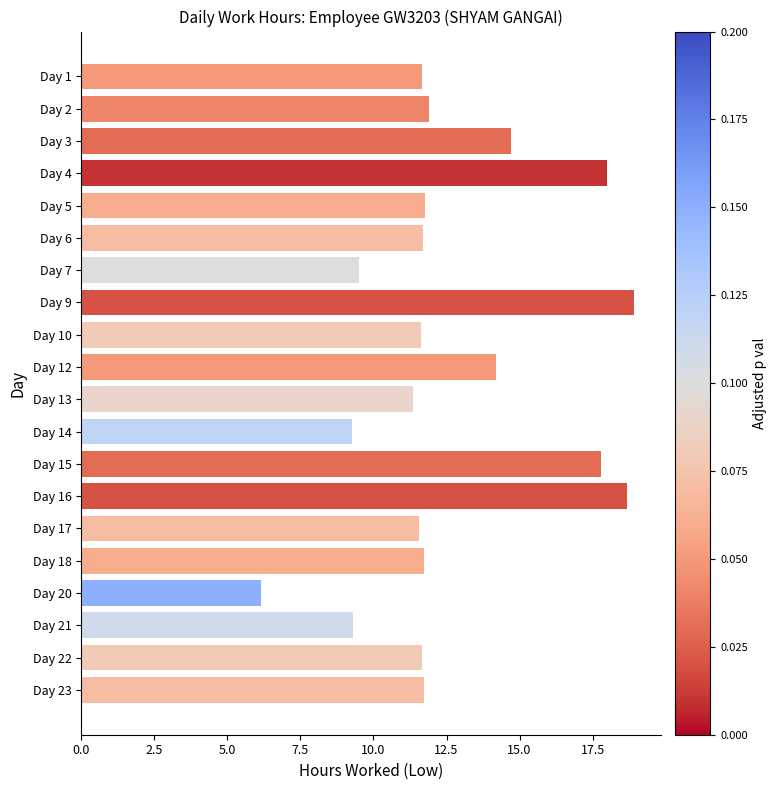

The chart shows a value of 11.9 at Day 2. True or false?

True